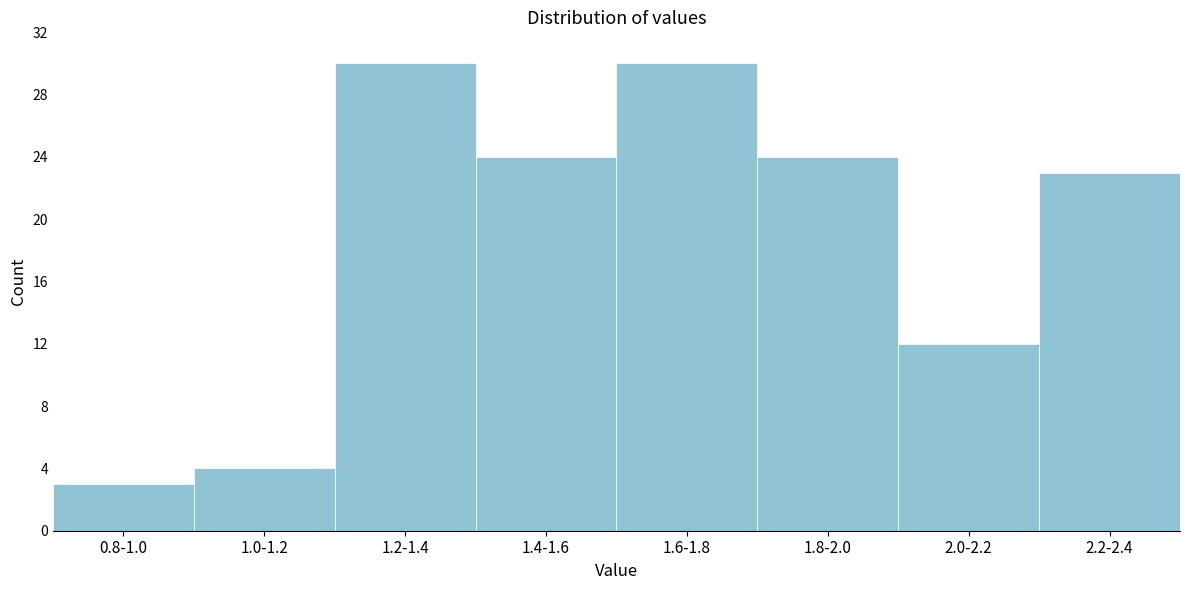

Reading left to right, list all the values displayed in this chart.

3	4	30	24	30	24	12	23